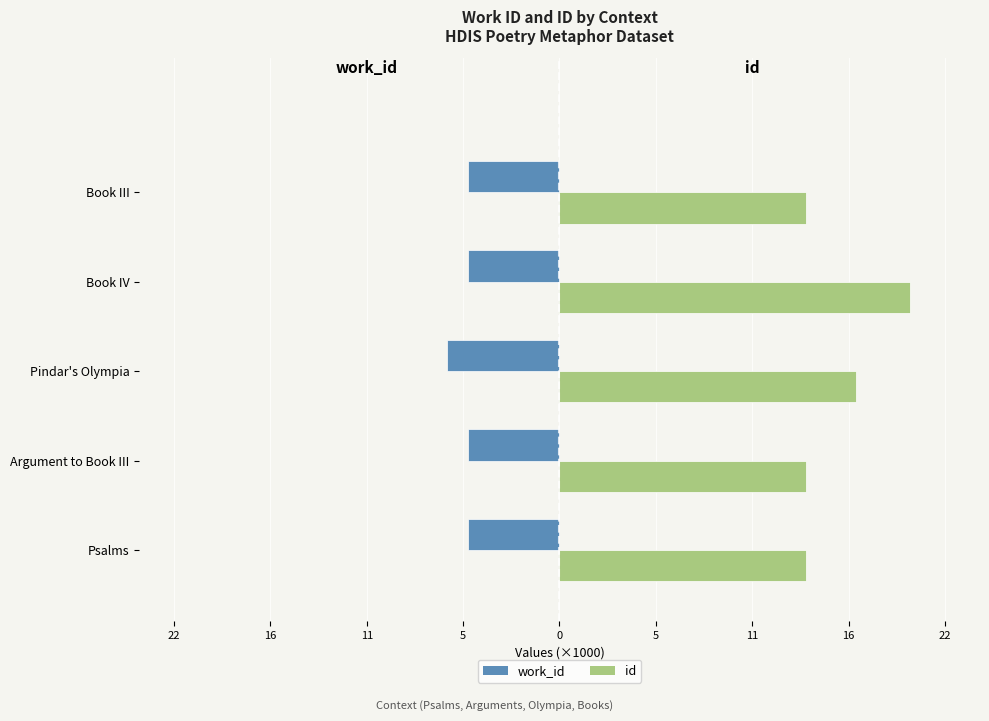

What are all the series names shown in the legend?

work_id, id